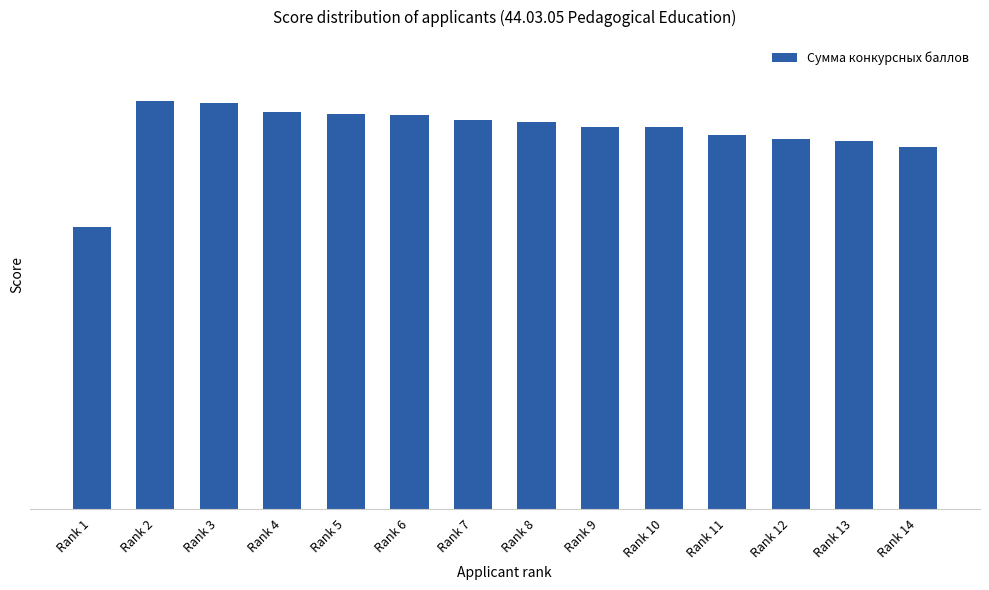

What is the difference between the maximum and minimum values?

79